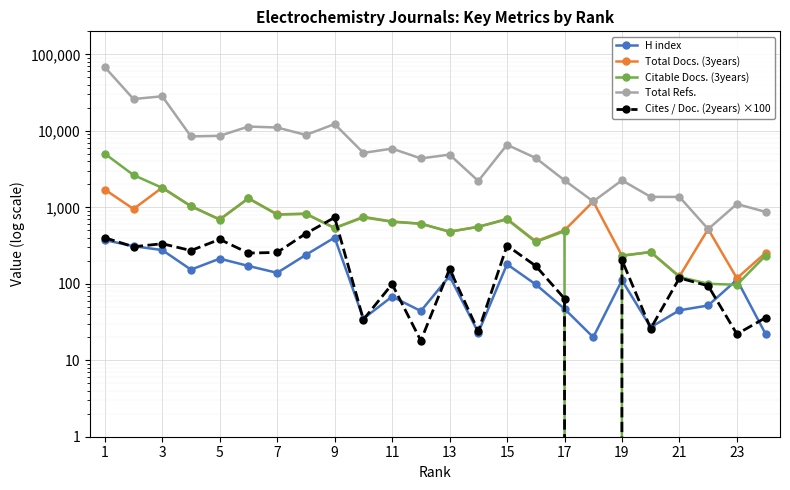

The Total Docs. (3years) series shows 1709 at 1. True or false?

True